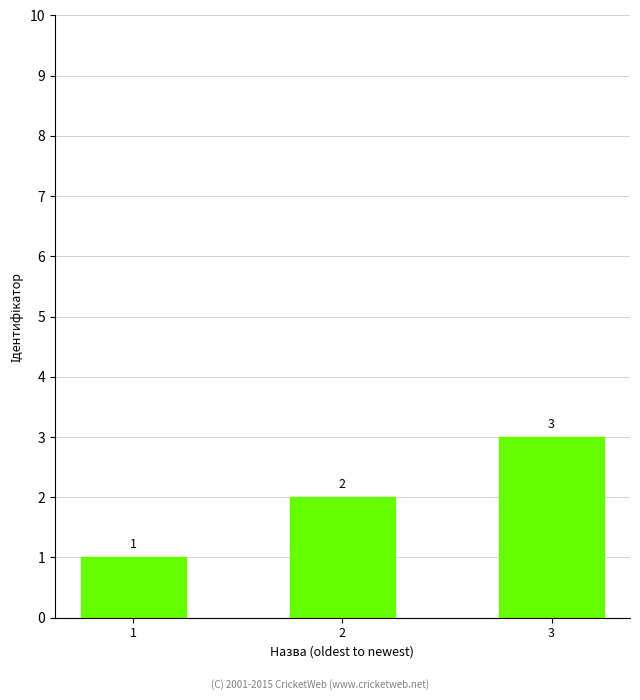

How many data points are less than 2?

1